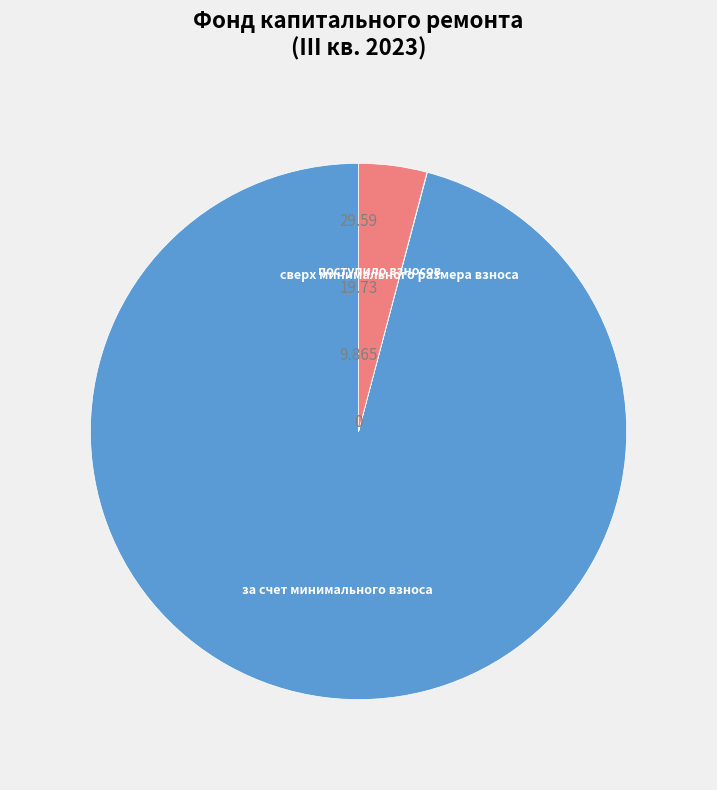

Combined, do поступило взносов and за счет минимального взноса account for over 50%?

Yes